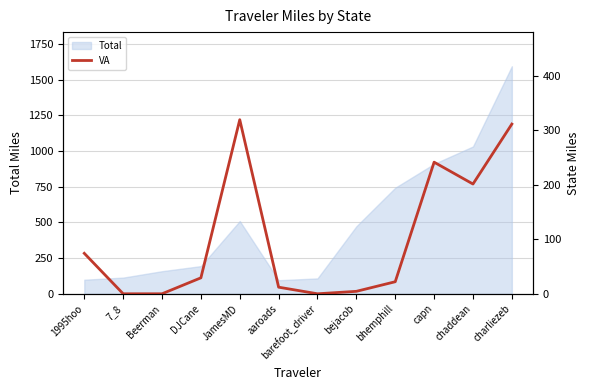

How many points are higher than both their immediate neighbors (excluding endpoints)?

2